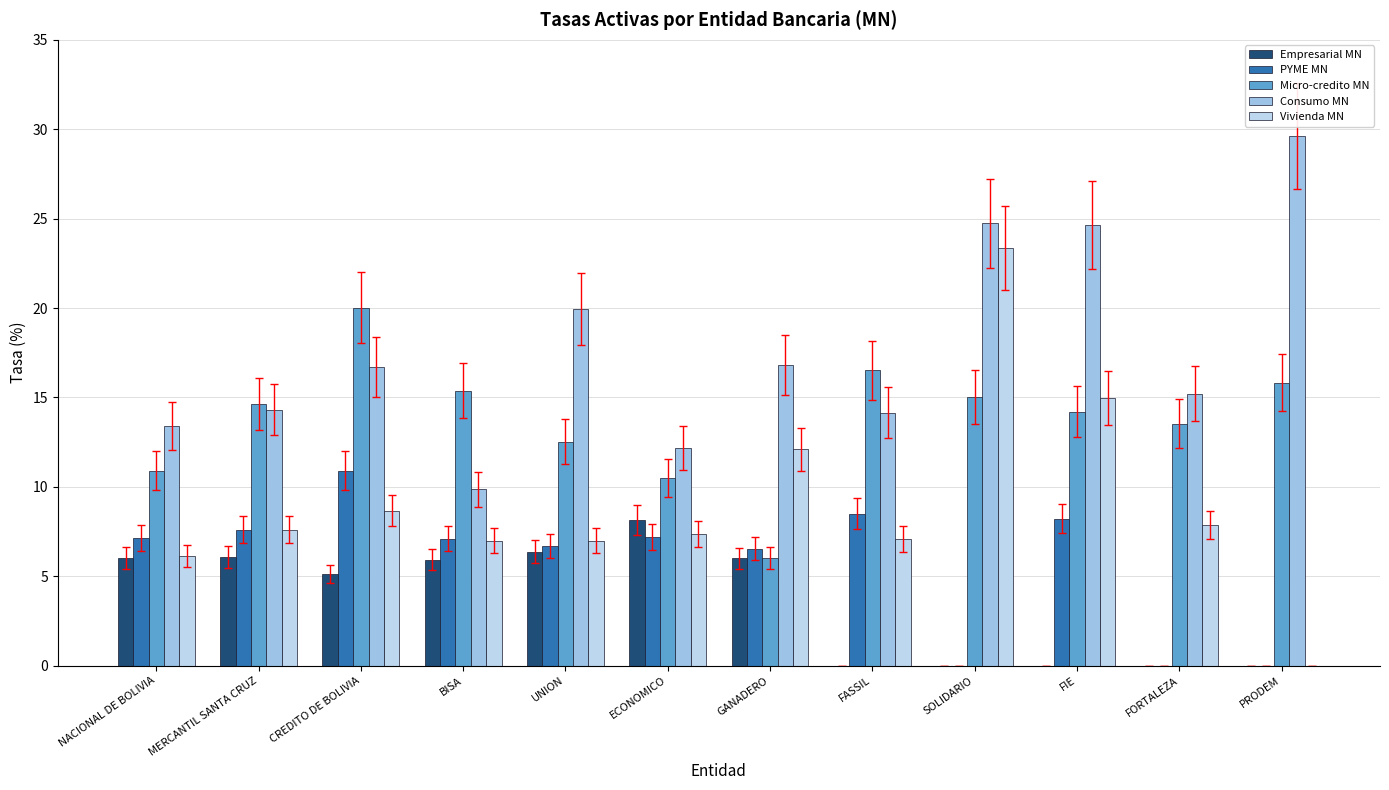

What is the label of the 9th bar from the left?

SOLIDARIO